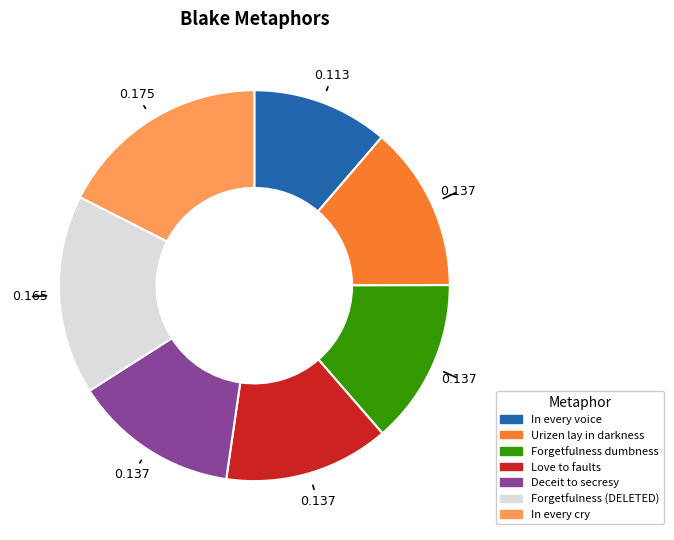

What is the smallest slice in the pie chart?

In every voice